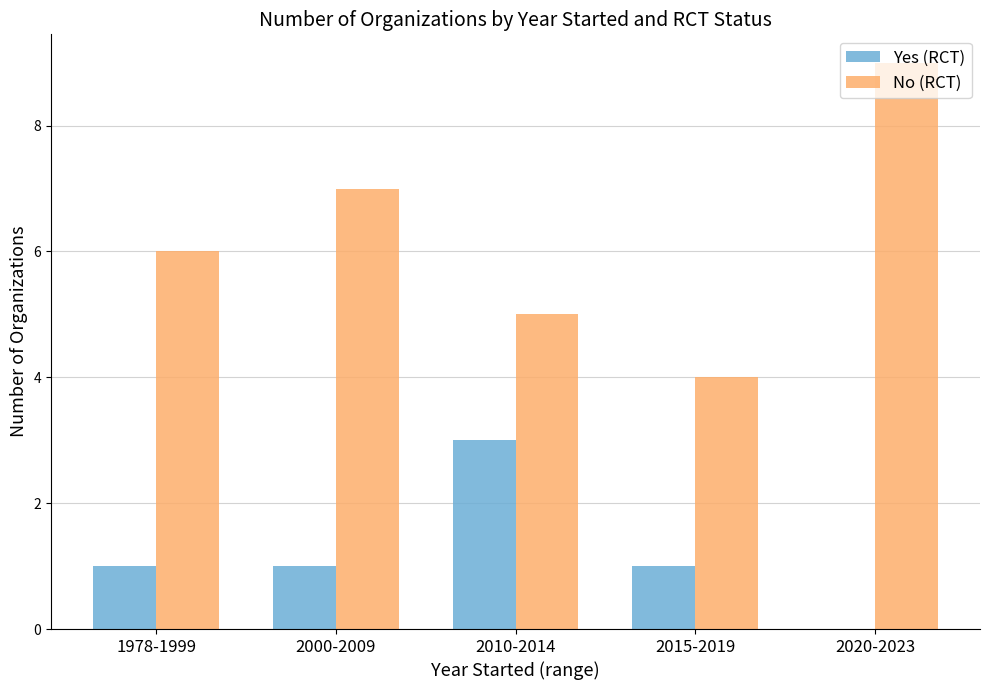

Between 1978-1999 and 2020-2023, which series saw the biggest shift?

No (RCT)